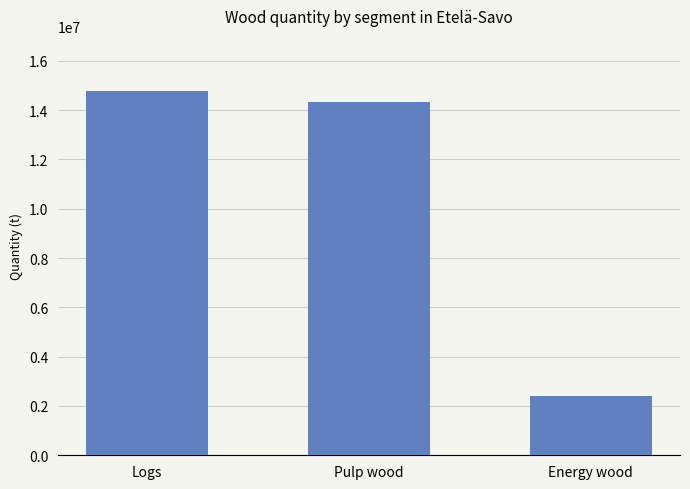

Reading right to left, transcribe all the data shown in this chart.

2408900	14336950	14794250